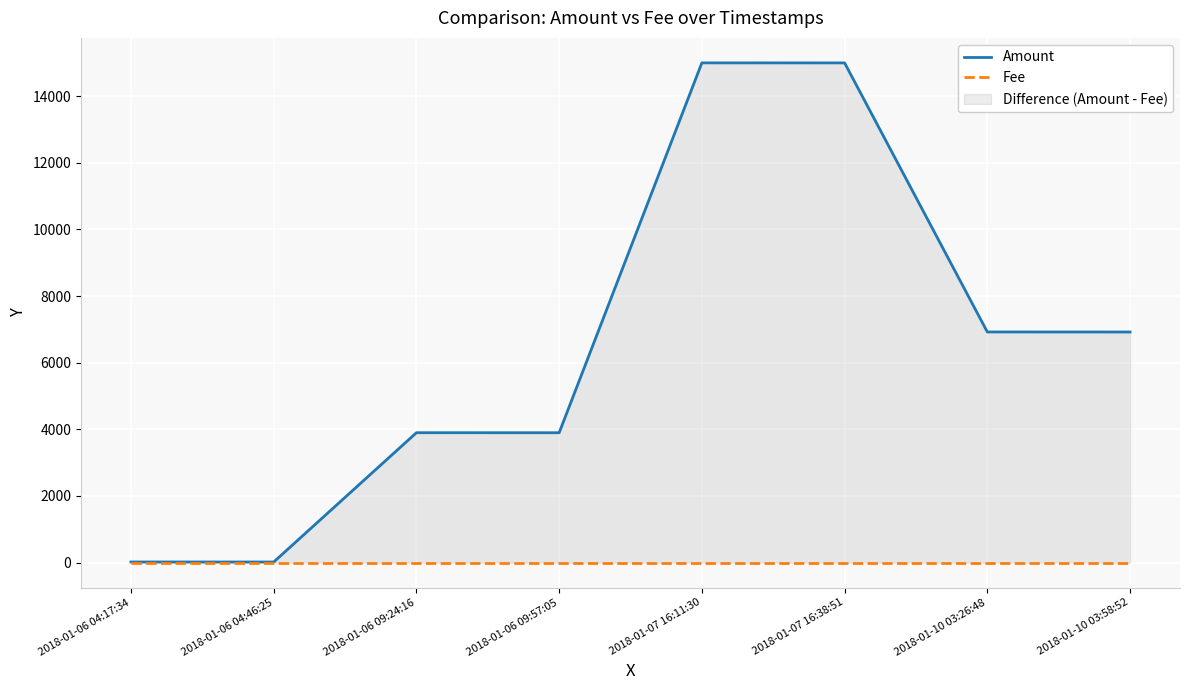

Is the value of Amount at 2018-01-06 04:46:25 greater than the value of Fee at 2018-01-06 09:57:05?

Yes